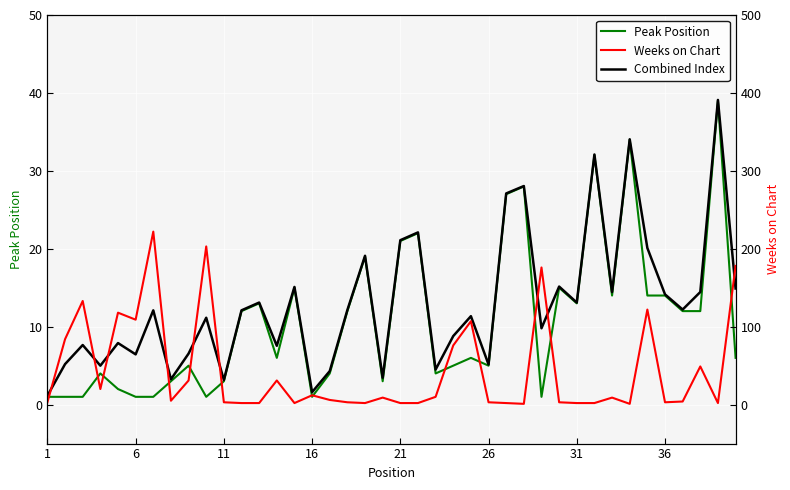

True or false: Peak Position and Combined Index cross at least once.

False